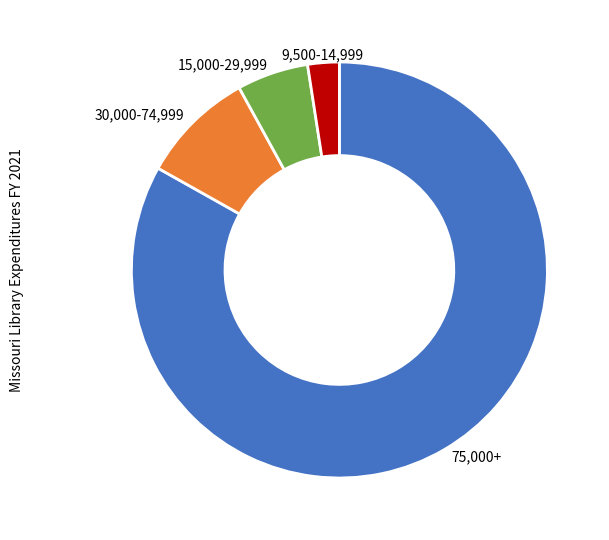

How many slices are in this pie chart?

4